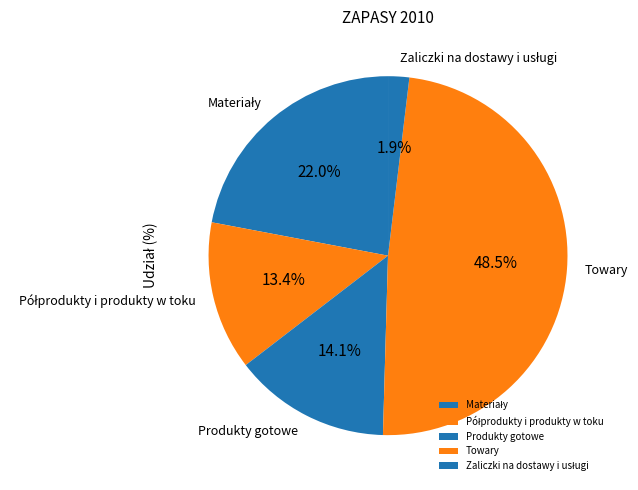

What portion of the pie excludes Towary?

51.5%